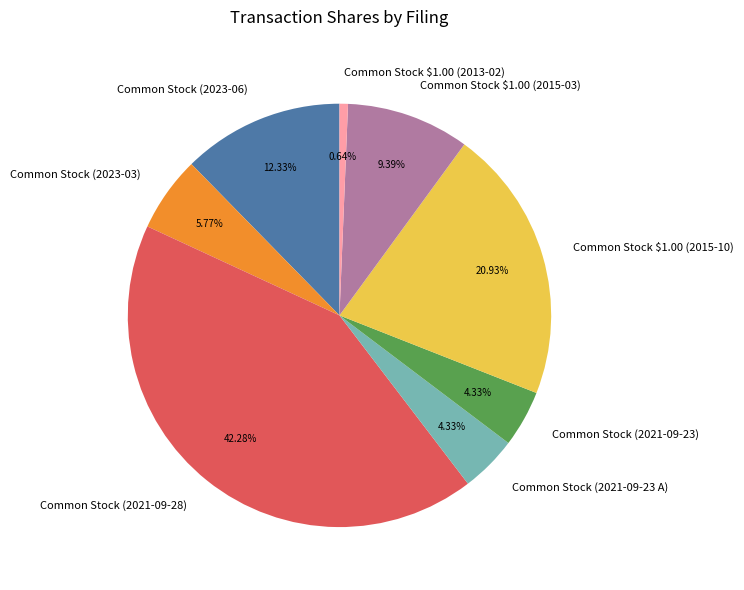

Is it true that Common Stock $1.00 (2013-02) is 1% of the pie?

True